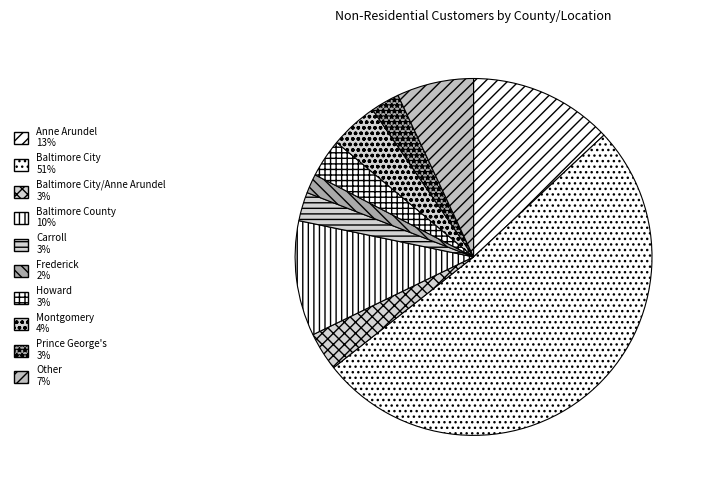

How many segments does this pie chart have?

10